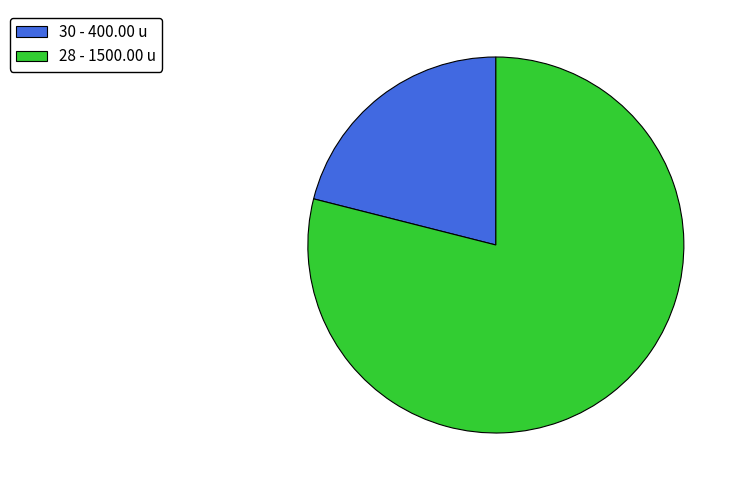

Is it true that 30 is 7% of the pie?

False